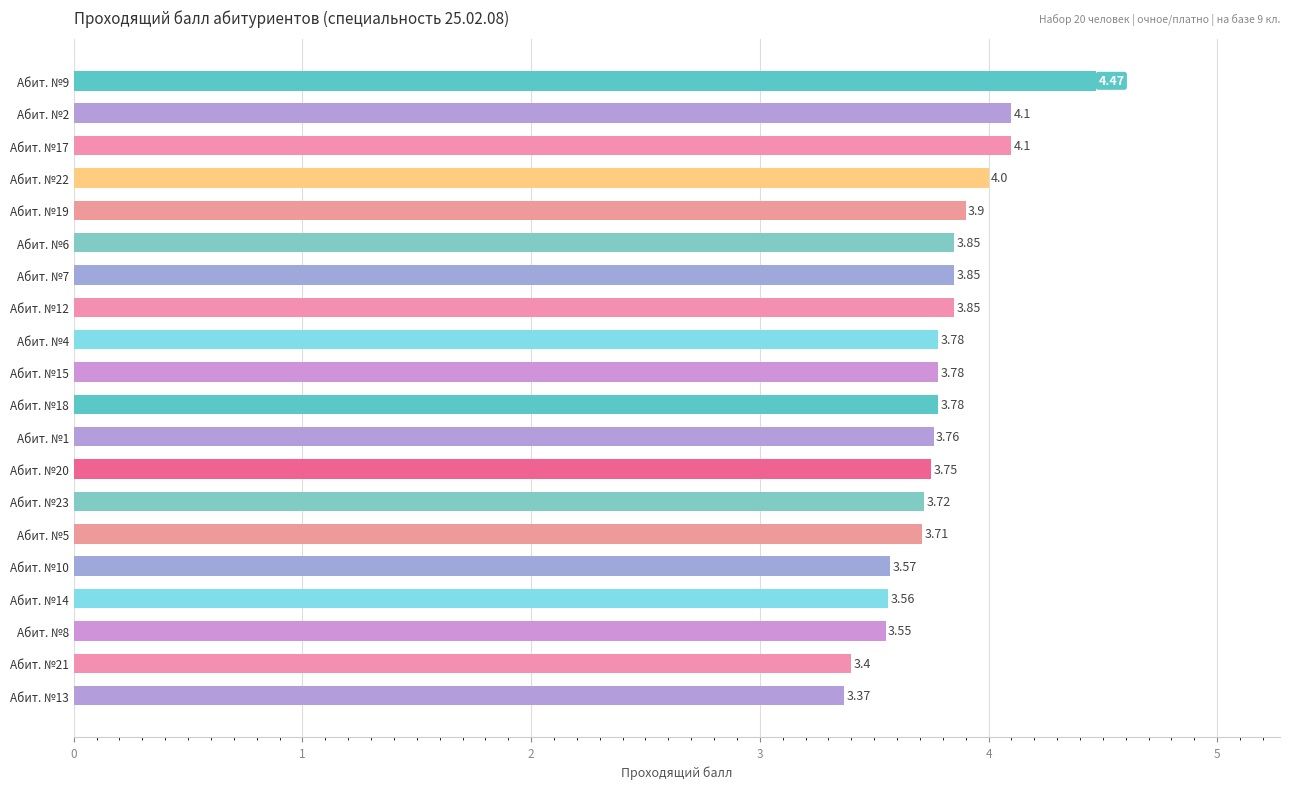

What is the smallest value displayed?

3.4